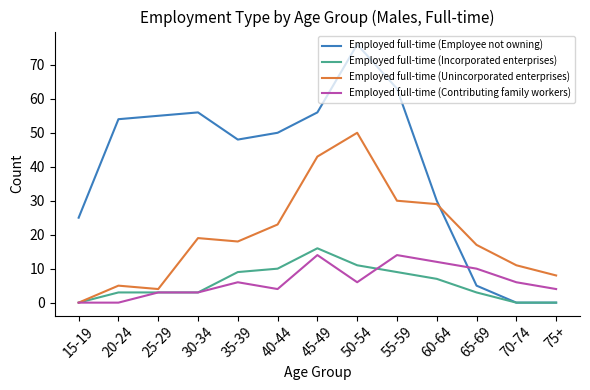

Between 45-49 and 75+, which series saw the biggest shift?

Employed full-time (Employee not owning)